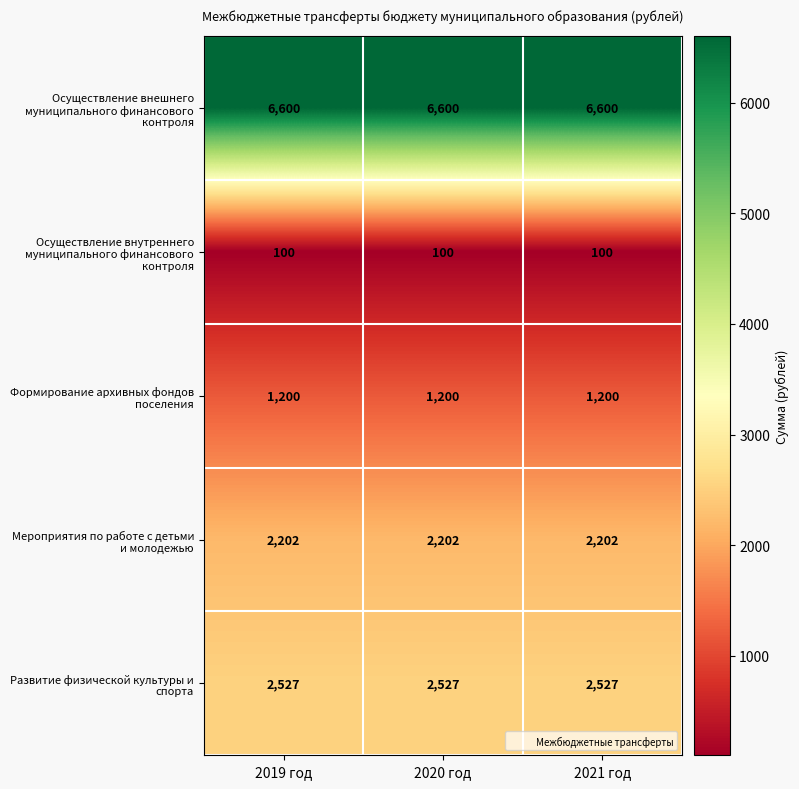

What is the minimum value shown in the chart?

100